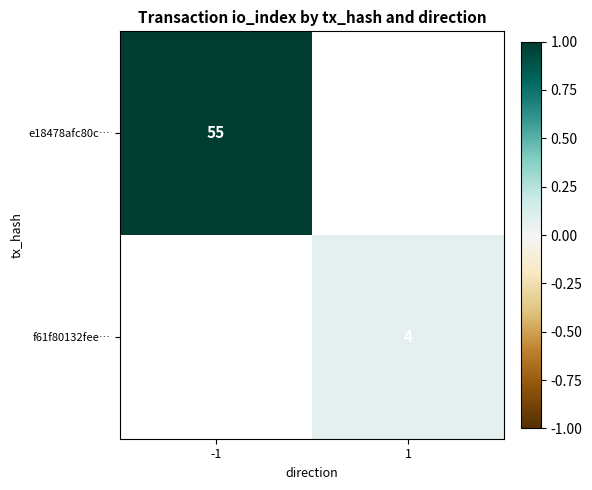

The e18478afc80c… series shows 93 at -1. True or false?

False